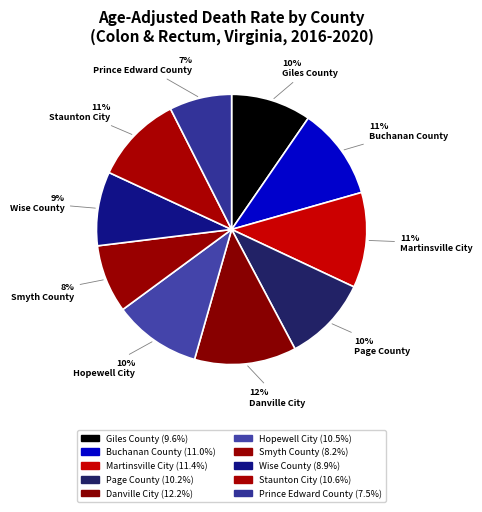

True or false: Giles County accounts for 10% of the total.

True